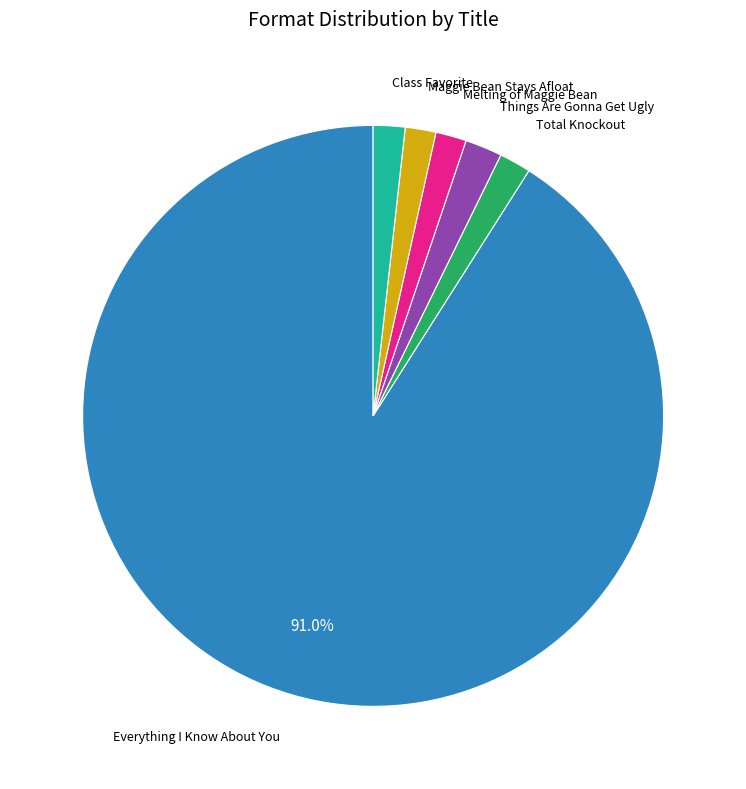

Is there a majority slice in this chart?

Yes